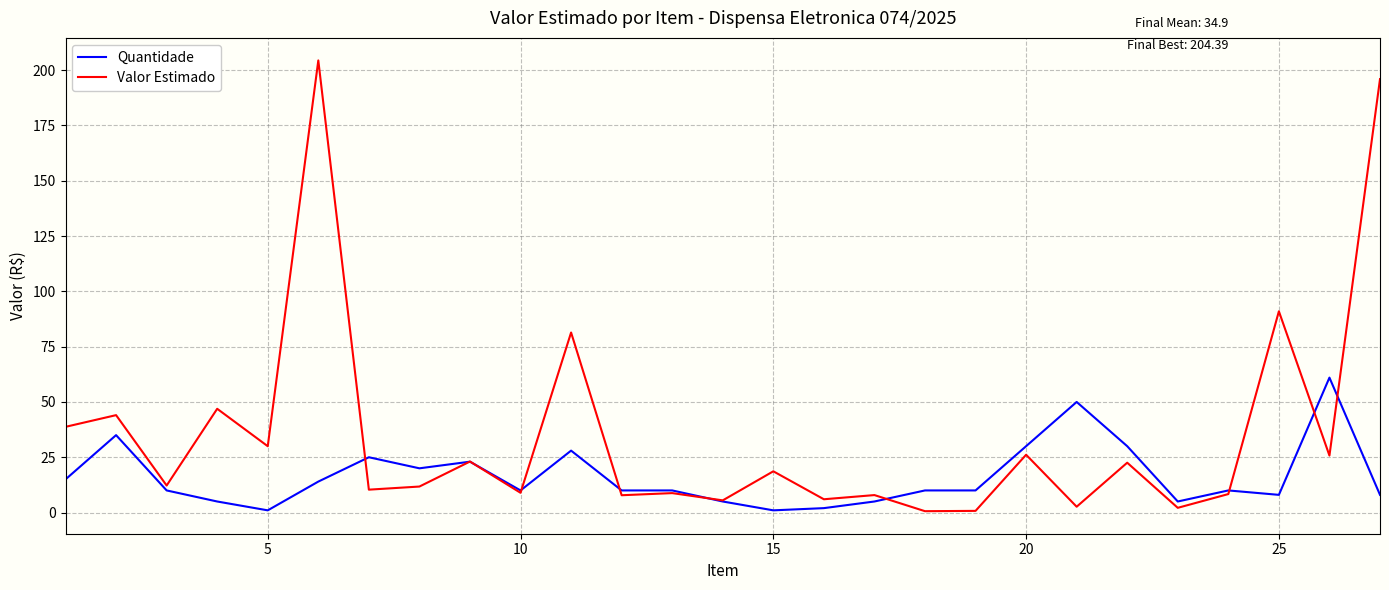

Which series has the largest range (max minus min)?

Valor Estimado